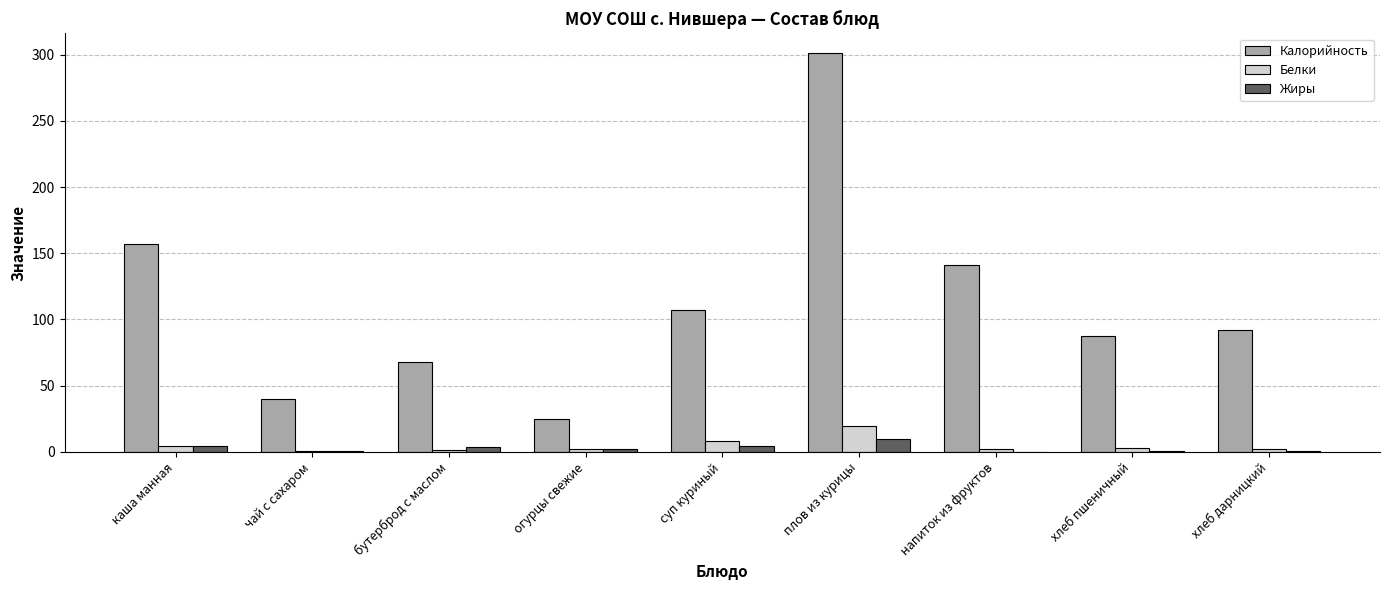

True or false: Калорийность has a value of 157.0 at каша манная.

True